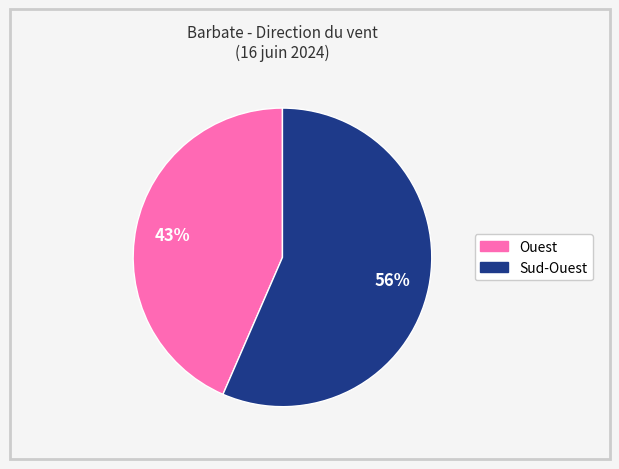

How many segments does this pie chart have?

2